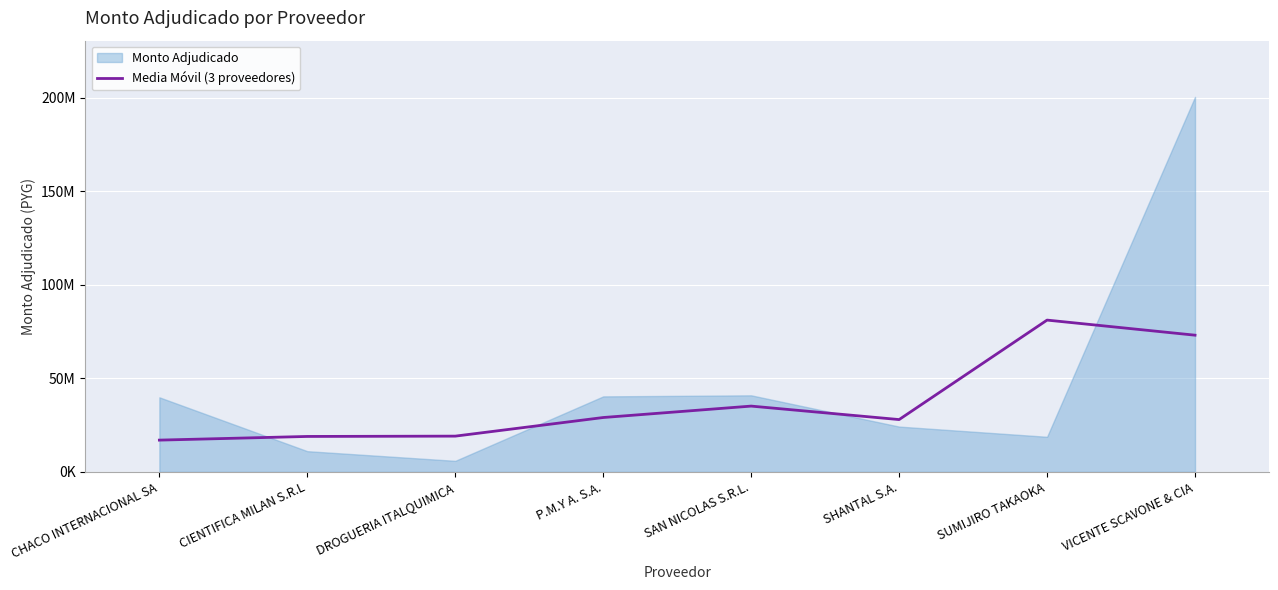

Where is the first local minimum?

SHANTAL S.A.